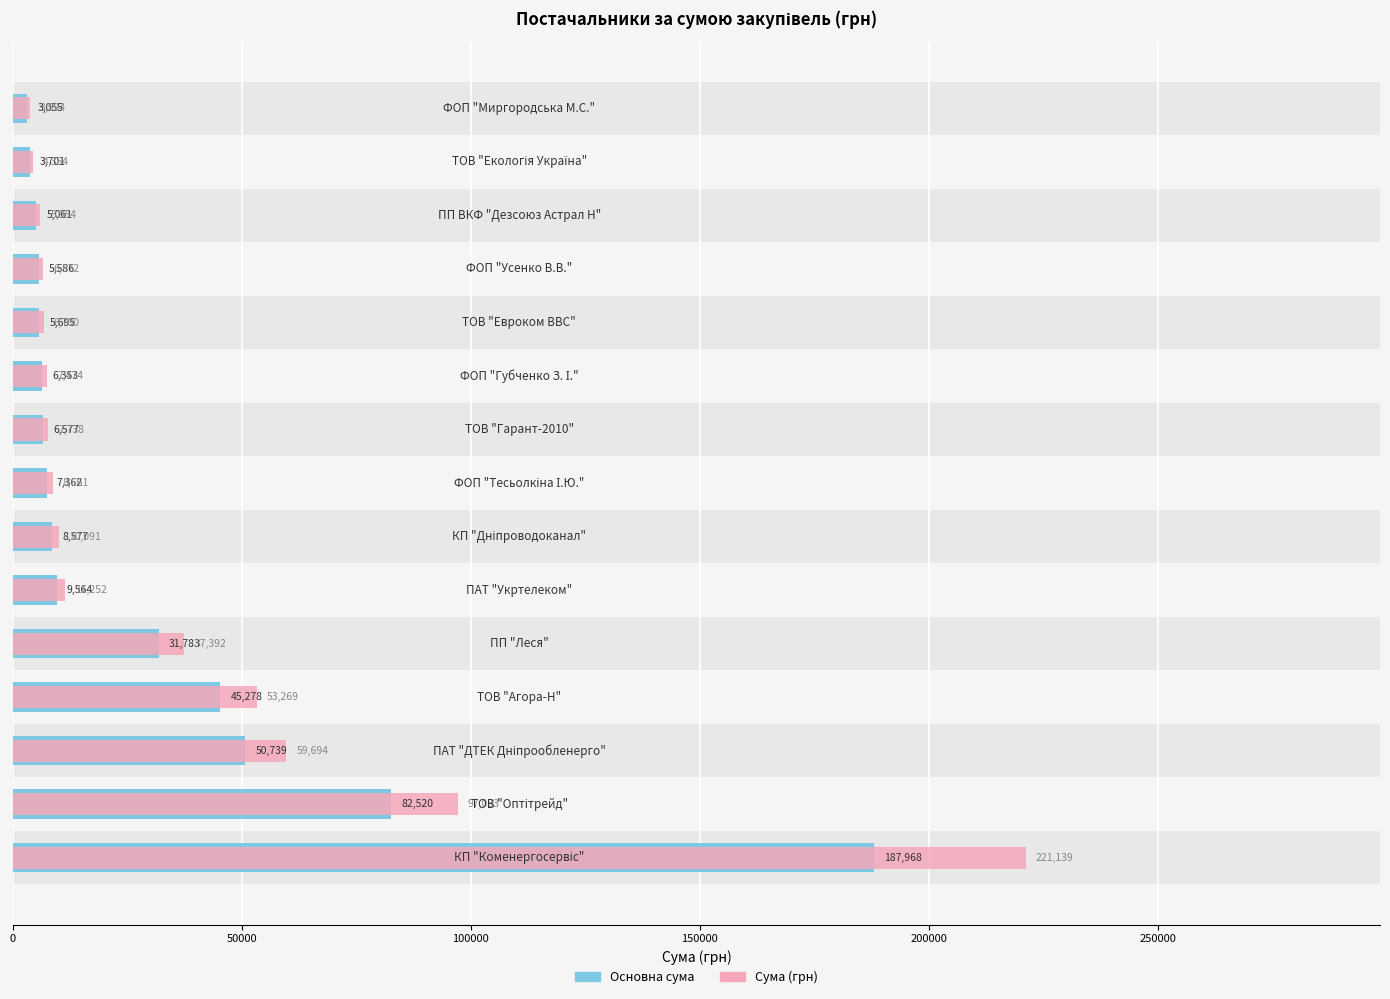

What is the value of the Закупівлі (осн.) bar at the 14th from the left?

3701.0